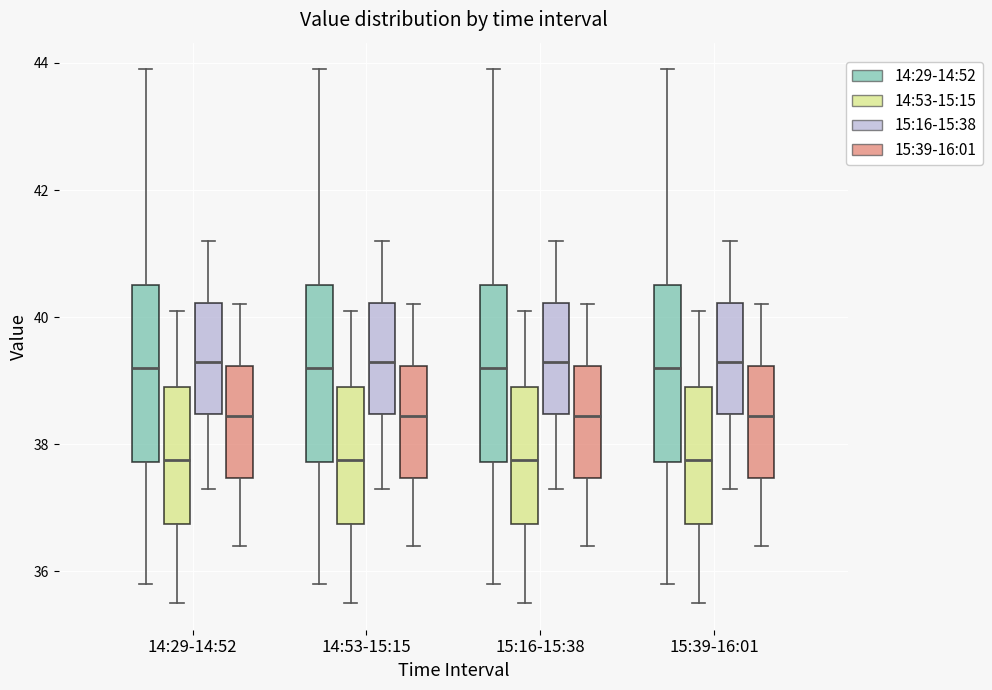

Where does the median line of the box for 15:16-15:38 (15:39-16:01) sit on the y-axis? The values are not printed on the chart, so give them approximately, as read against the axis.

38.4